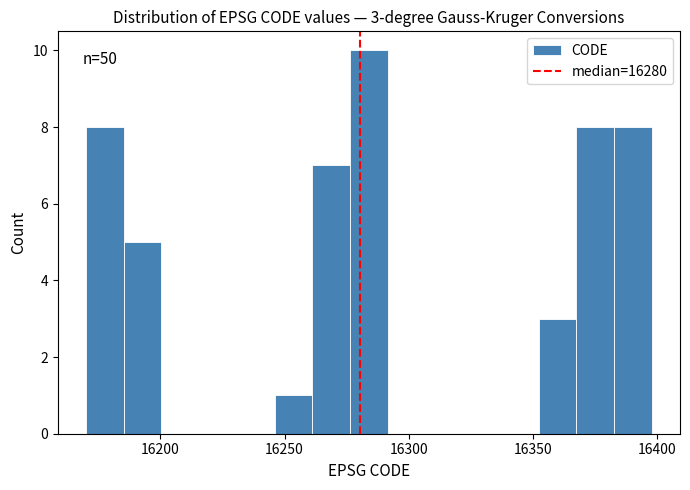

Read against the x-axis, roughly where is the centre of the tallest bar?

16285